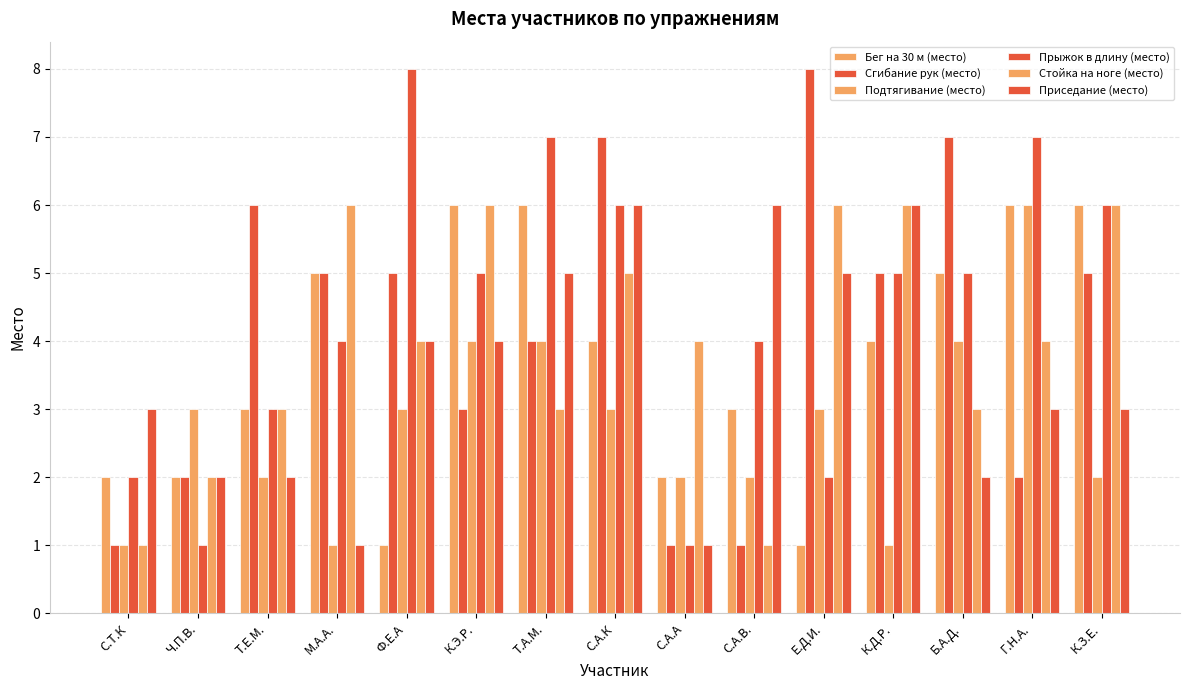

What is the greatest value displayed?

8